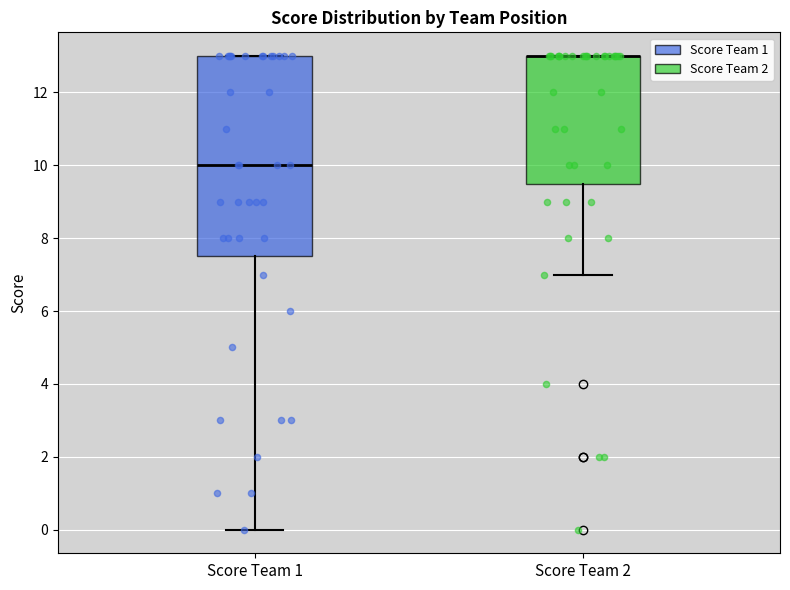

Reading left to right, transcribe this box plot: for each box, give where its median line is, the range the box spans, and where its two whiskers end, as read against the y-axis. The values are not printed on the chart, so give them approximately, as read against the axis.

Score Team 1: median 10.0, box 7.6 to 13.0, whiskers 0.0 to 13.0
Score Team 2: median 13.0 (drawn on the box's upper edge), box 9.6 to 13.0, whiskers 7.0 to 13.0